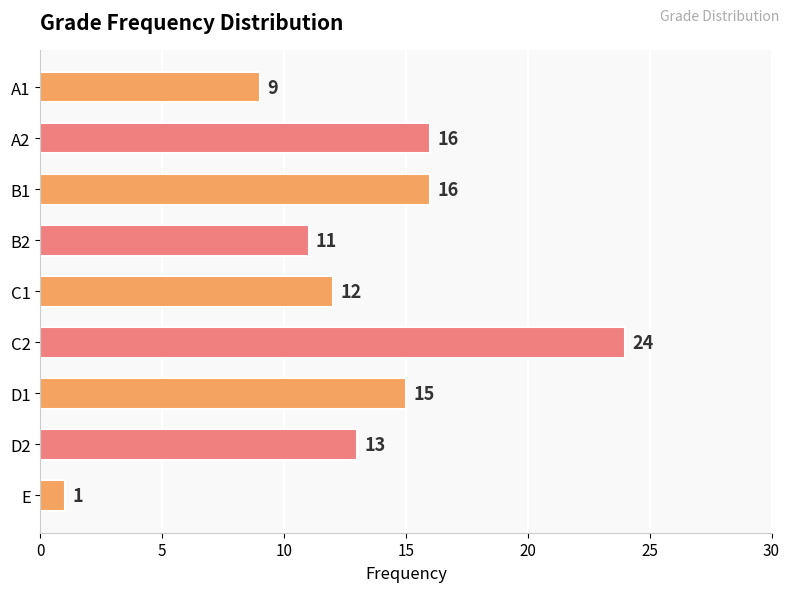

Which has a higher value, D2 or C2?

C2